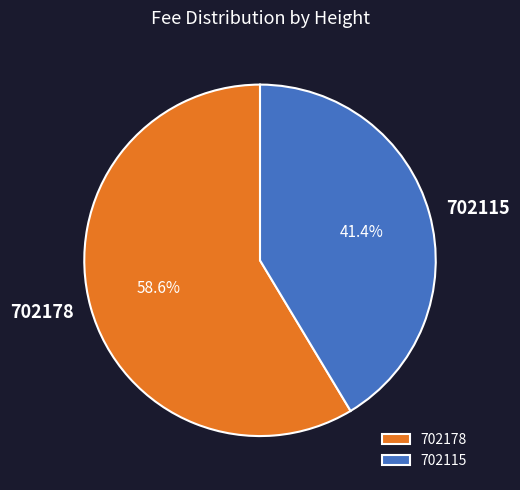

Rank the categories by value from highest to lowest.

702178, 702115